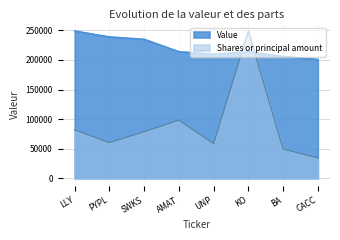

How many data points in Shares or principal amount are above 78621?

4